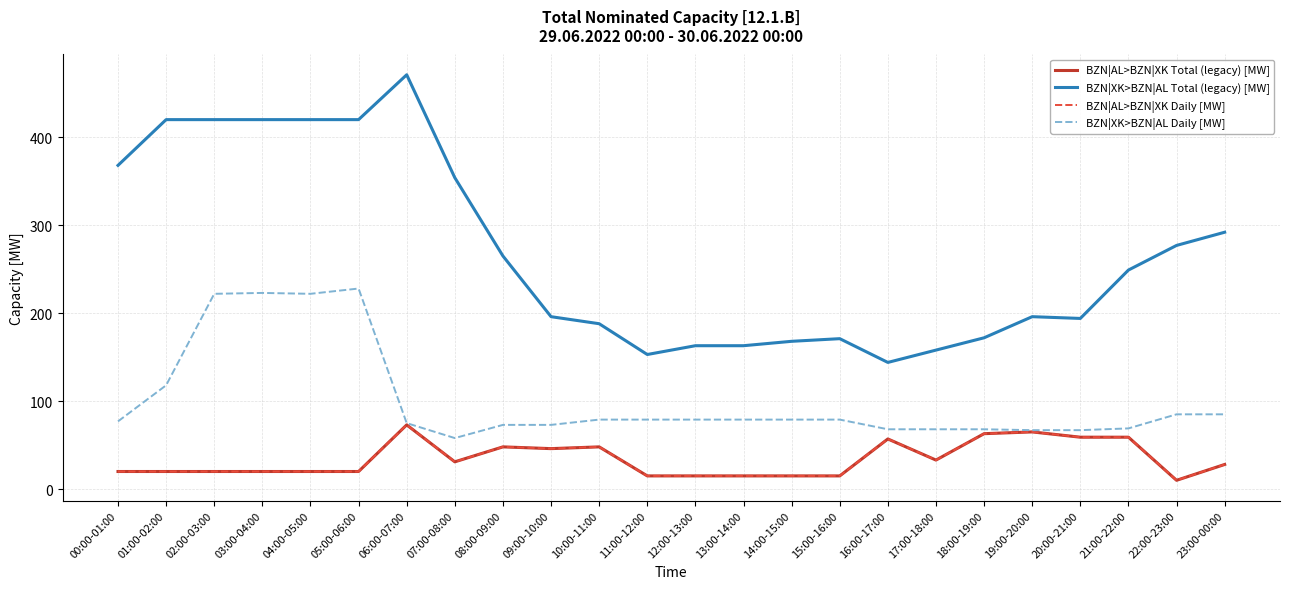

What is the average value of the BZN|AL>BZN|XK Daily [MW] series?

34